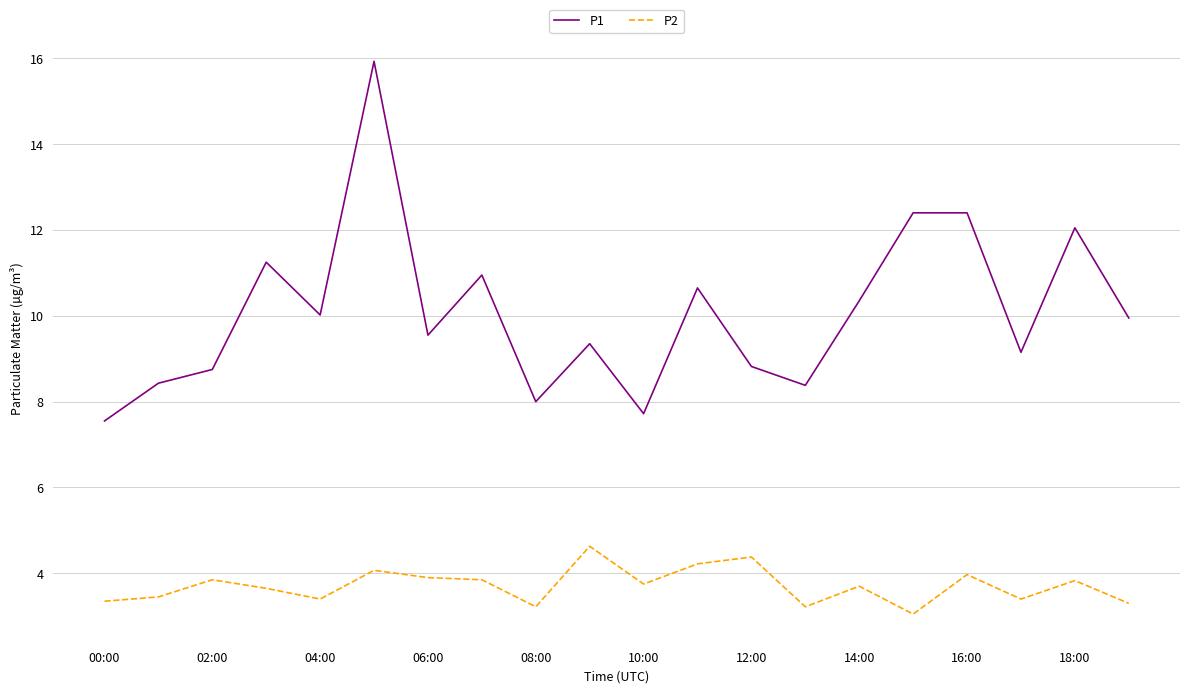

What is the greatest value displayed?

15.9